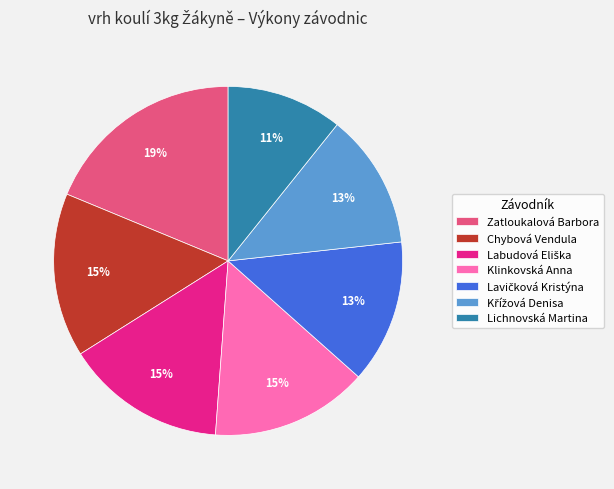

Count the number of slices in the pie.

7